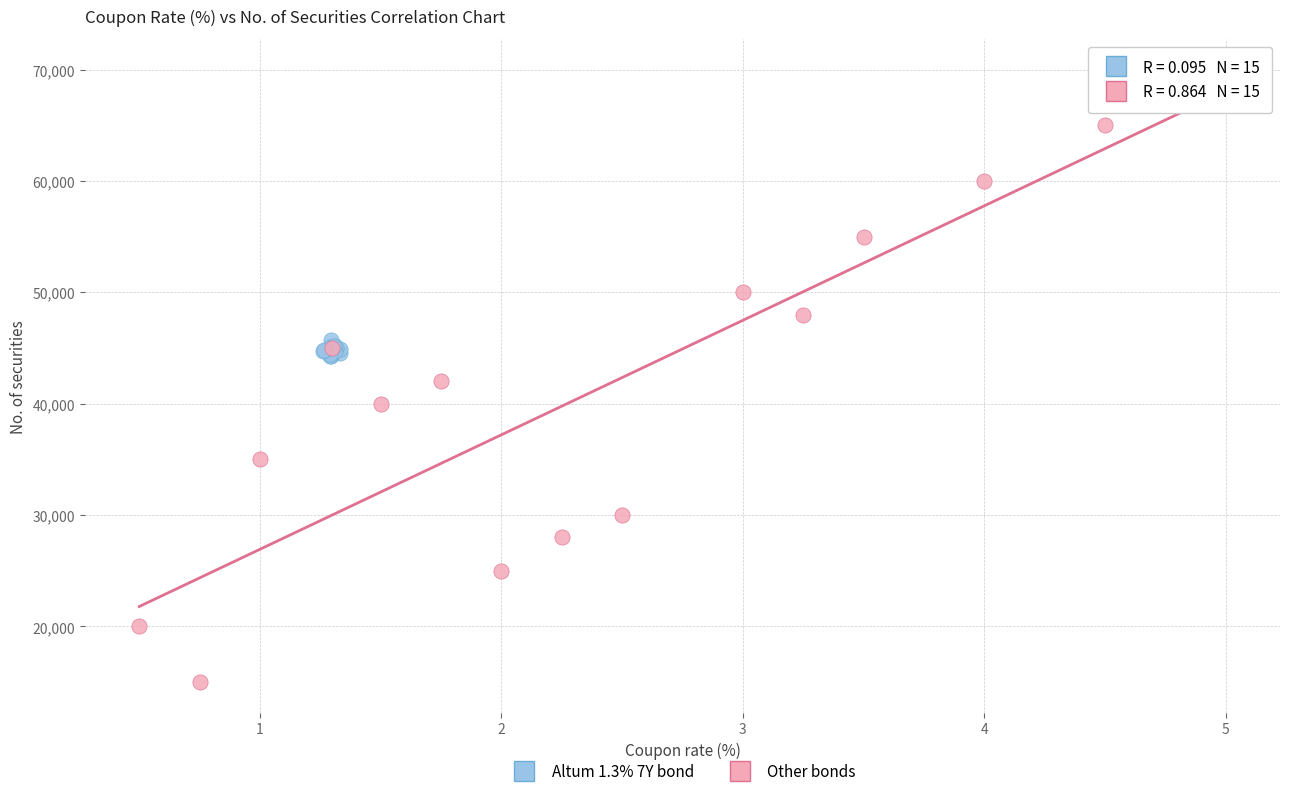

Which series reaches the maximum Y coordinate?

Other bonds